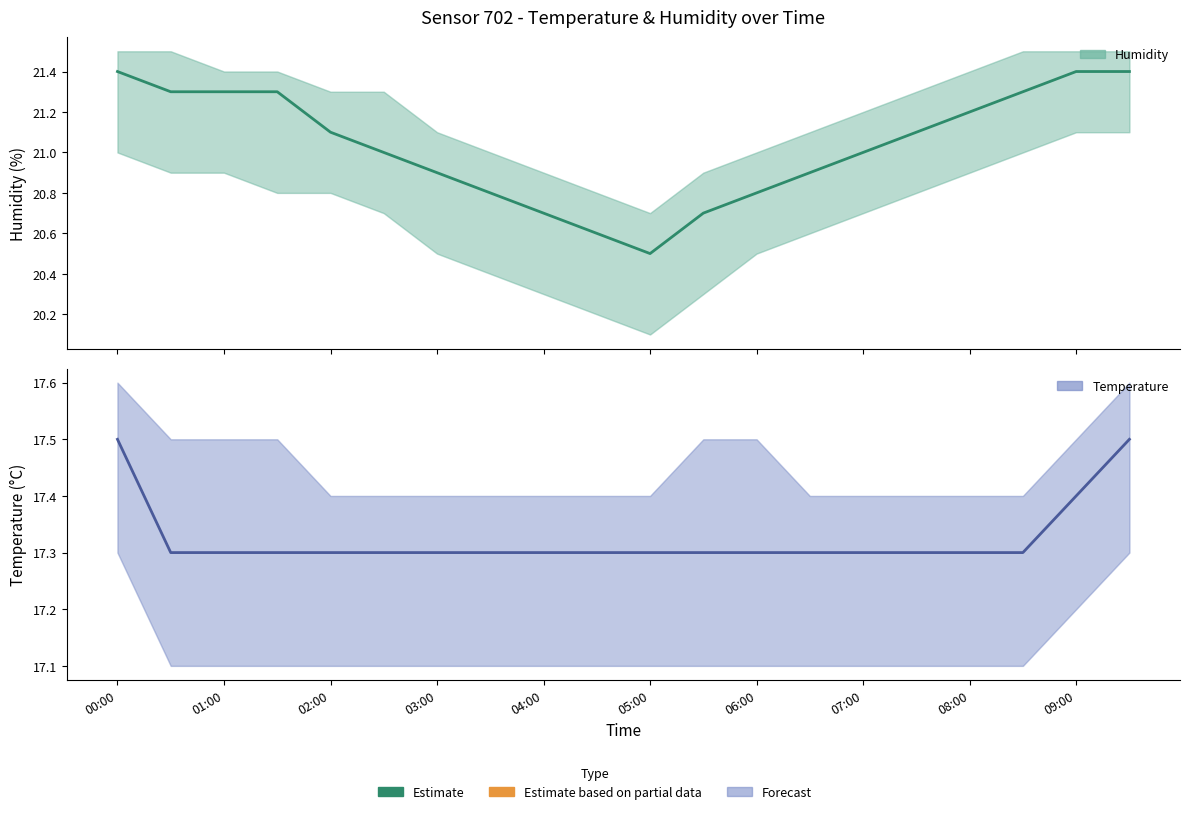

At which category is the sum across all series the highest?

00:00